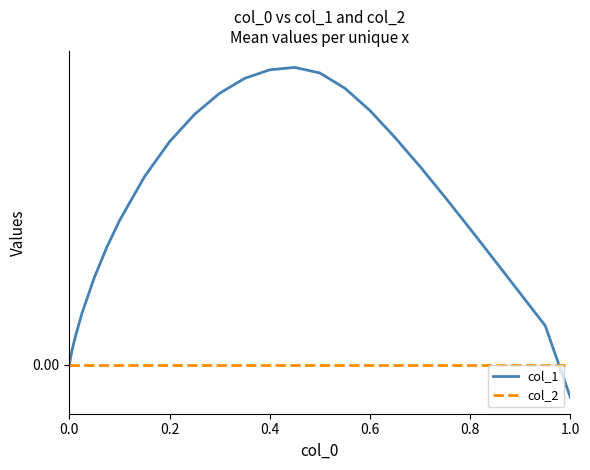

What are all the series names shown in the legend?

col_1, col_2